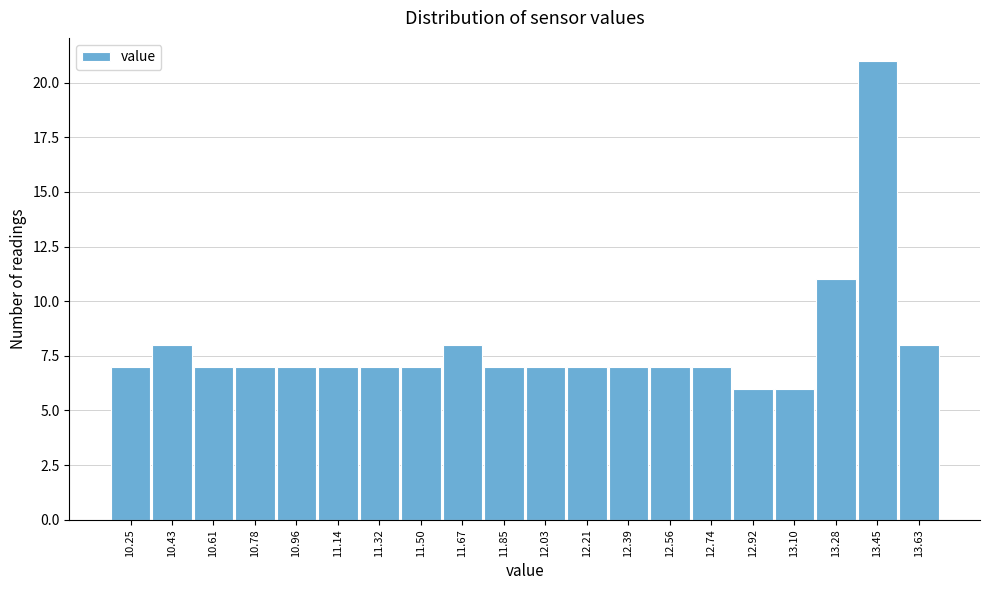

Reading right to left, extract all data points from this chart.

13.63=8	13.45=21	13.28=11	13.10=6	12.92=6	12.74=7	12.56=7	12.39=7	12.21=7	12.03=7	11.85=7	11.67=8	11.50=7	11.32=7	11.14=7	10.96=7	10.78=7	10.61=7	10.43=8	10.25=7